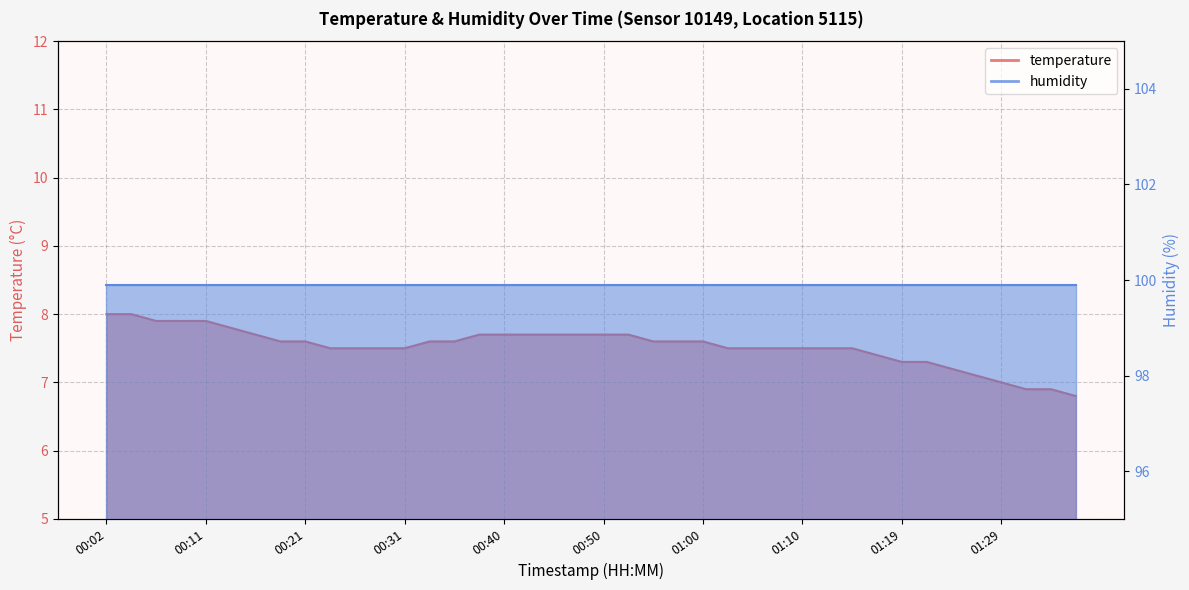

At which category does the chart reach its minimum across all series?

01:36